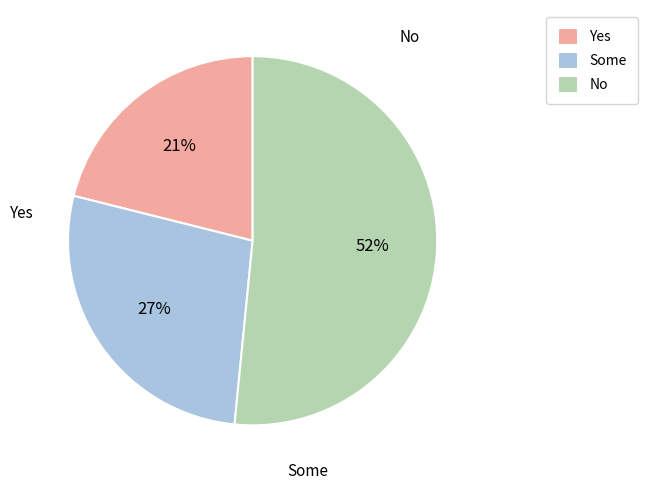

Is the sum of No and Yes greater than half?

Yes